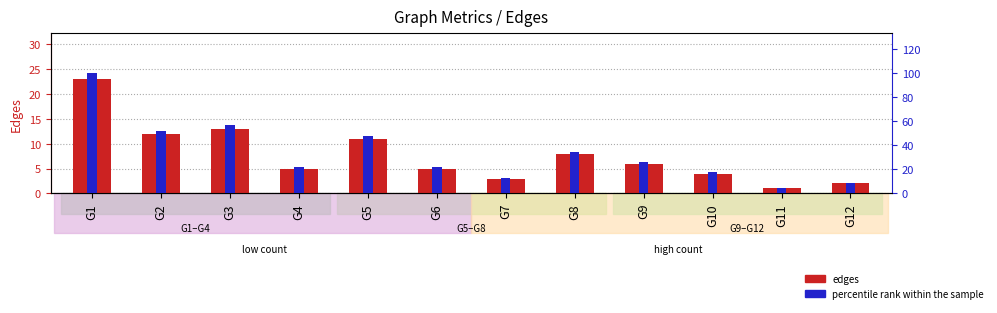

How many bars are there in total?

24